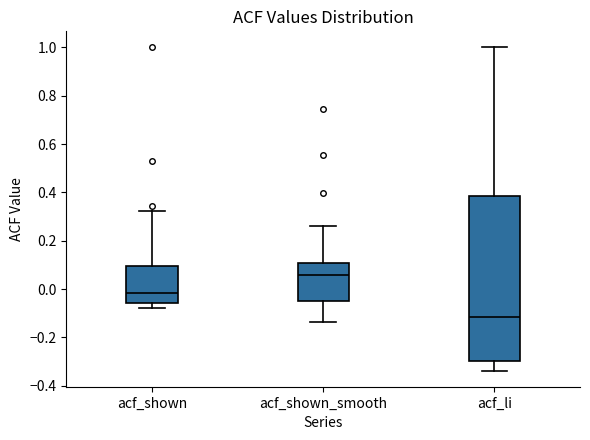

Where does the lower whisker of the box for acf_shown end on the y-axis? The values are not printed on the chart, so give them approximately, as read against the axis.

-0.08